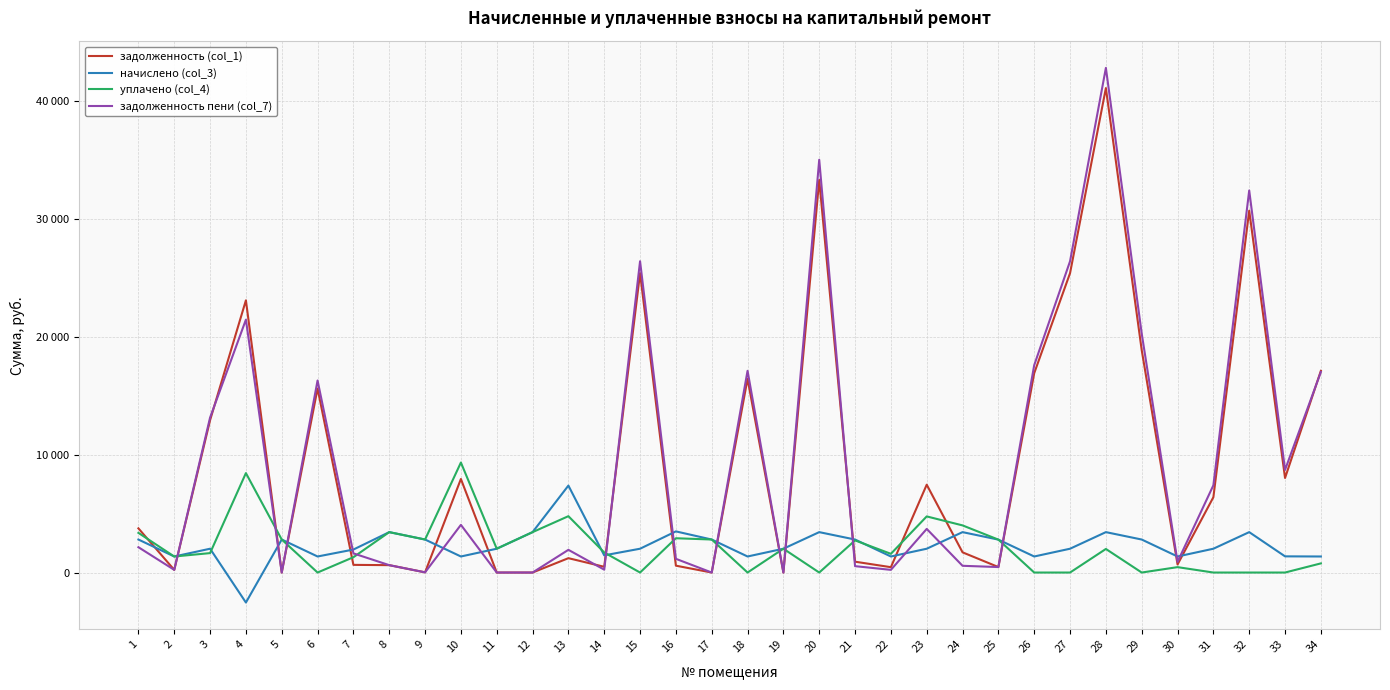

What are all the series names shown in the legend?

задолженность (col_1), начислено (col_3), уплачено (col_4), задолженность пени (col_7)